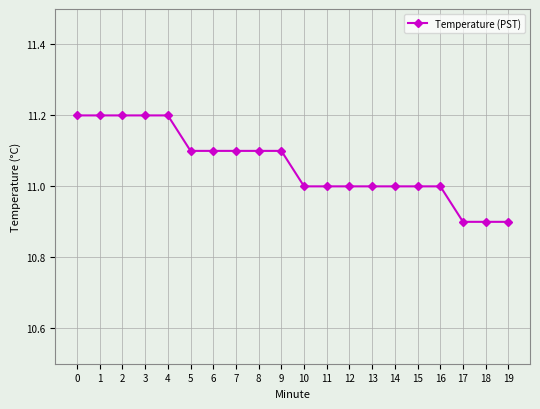

How many categories are shown in the chart?

20